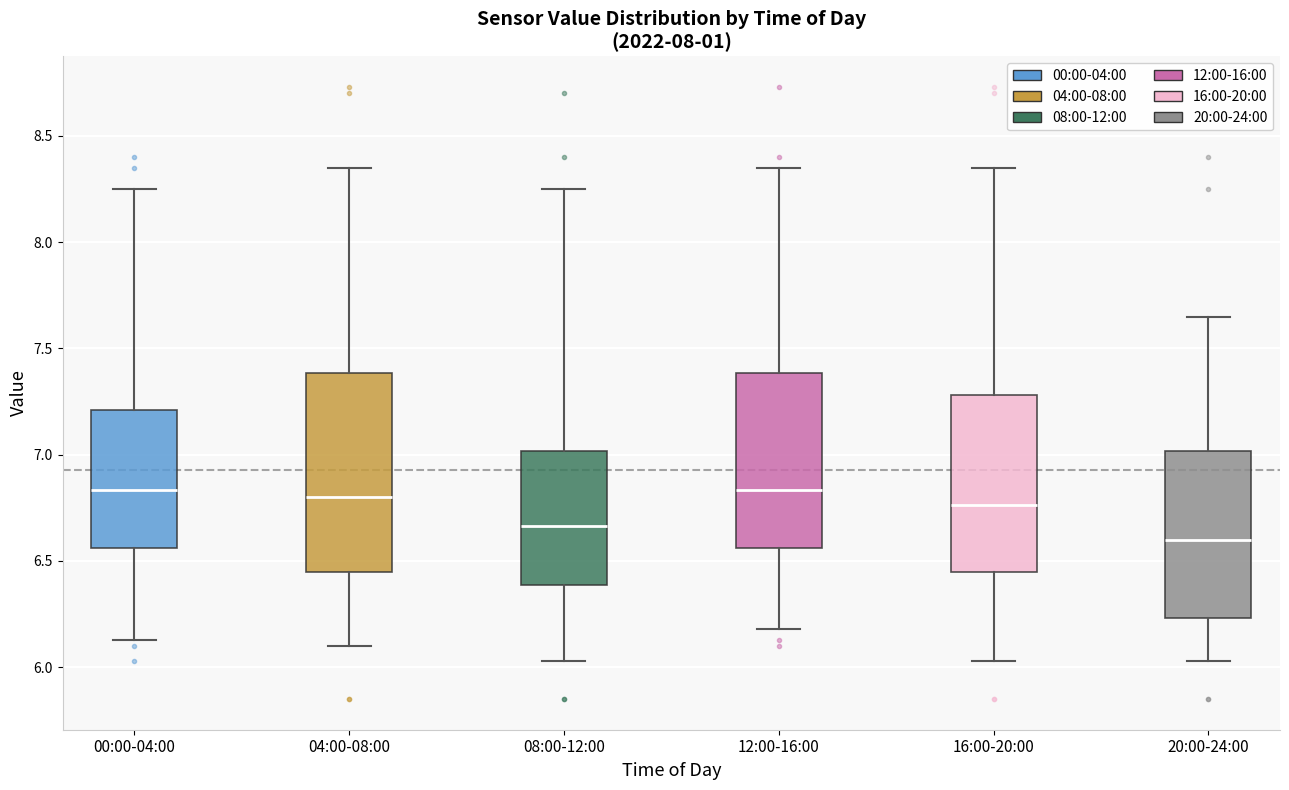

Which box is the tallest, from its lower edge to its upper edge?

04:00-08:00